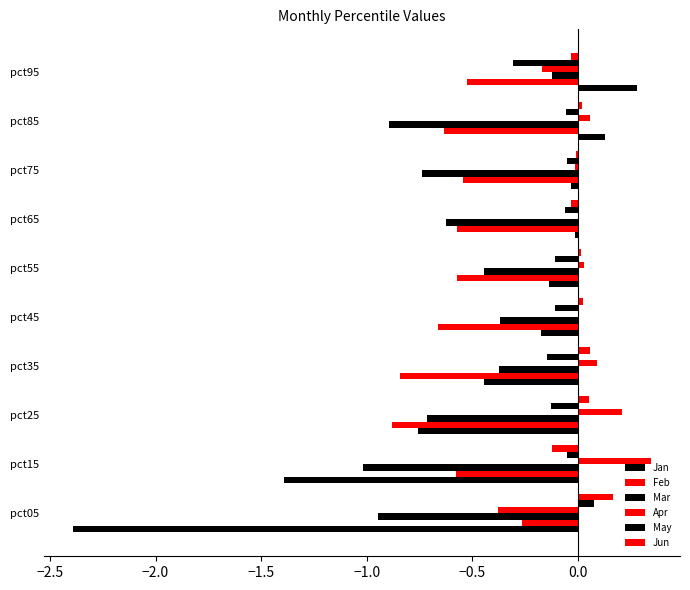

How many categories are shown in the chart?

10